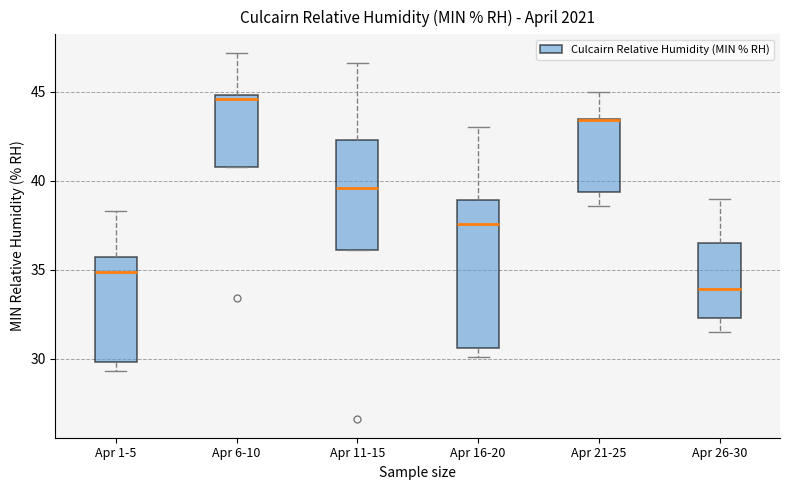

Which box is the tallest, from its lower edge to its upper edge?

Apr 16-20